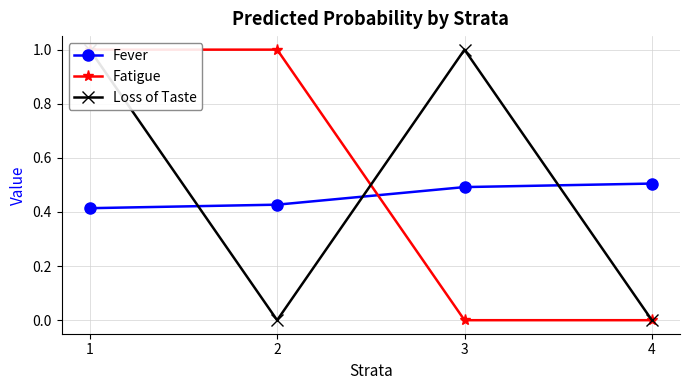

At which category is the sum across all series the highest?

1